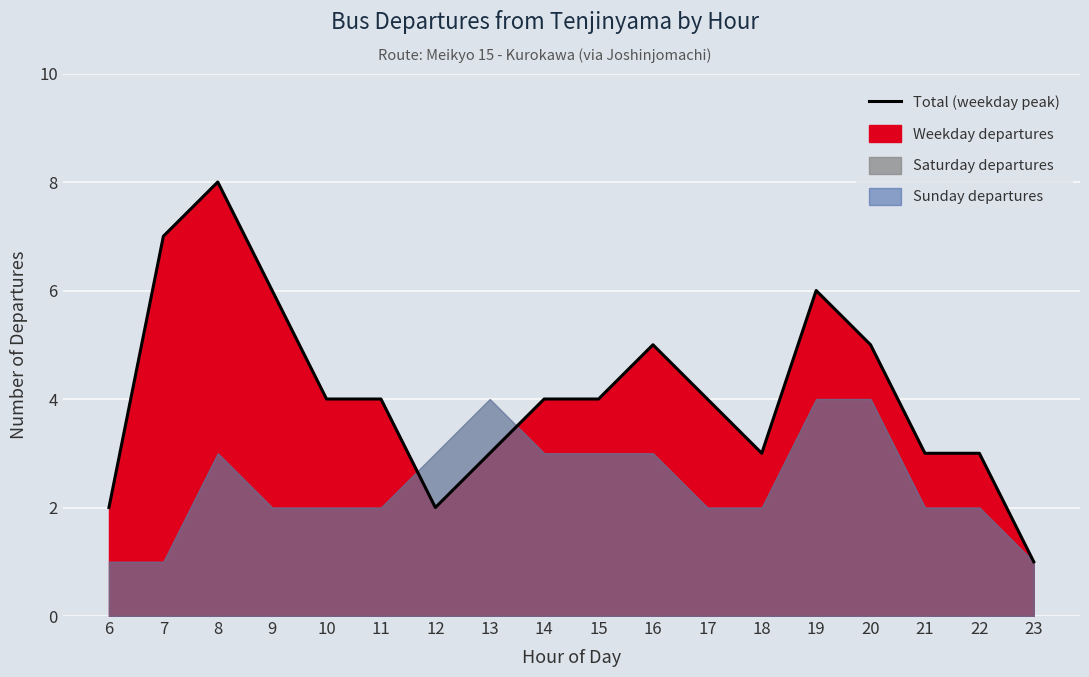

How many data points are less than 4?

7